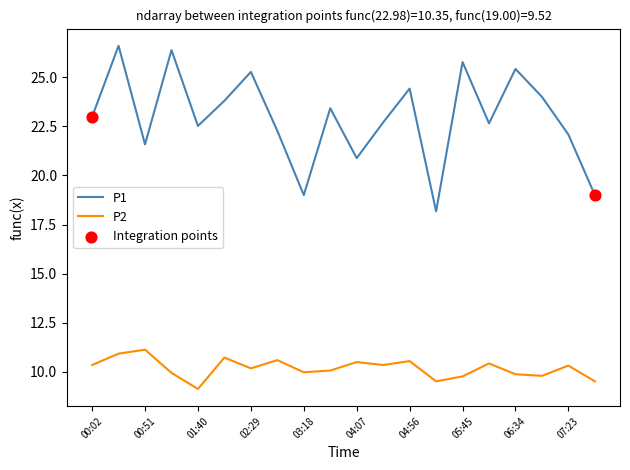

Which series has the largest range (max minus min)?

P1